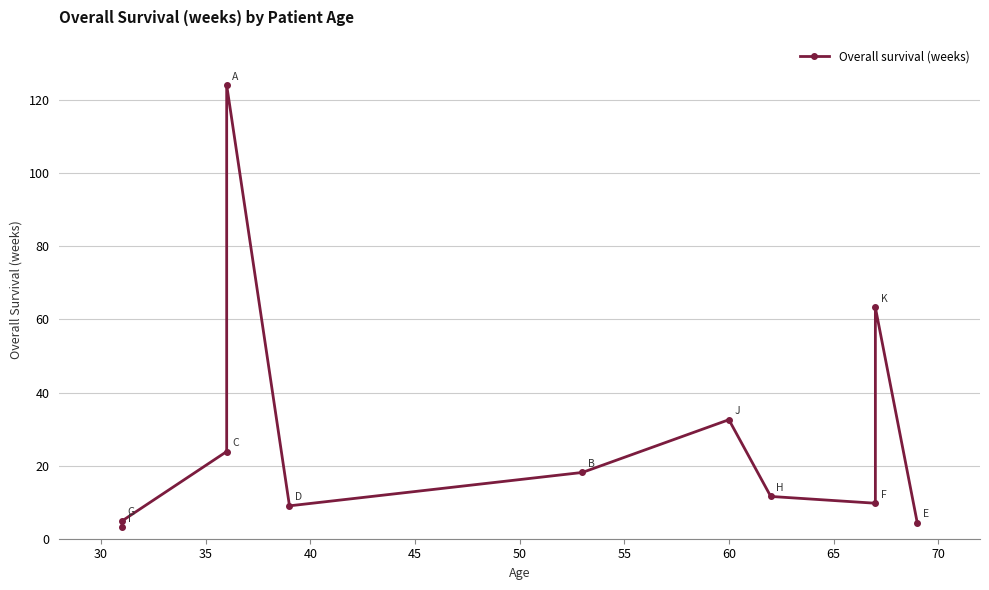

True or false: there are more than 2 points higher than both neighbors.

True